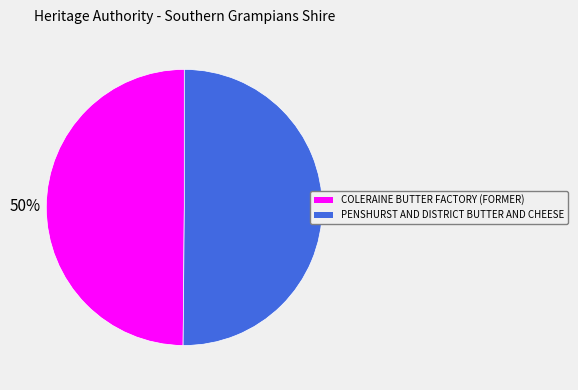

The COLERAINE BUTTER FACTORY (FORMER) slice represents 42% of the pie. True or false?

False